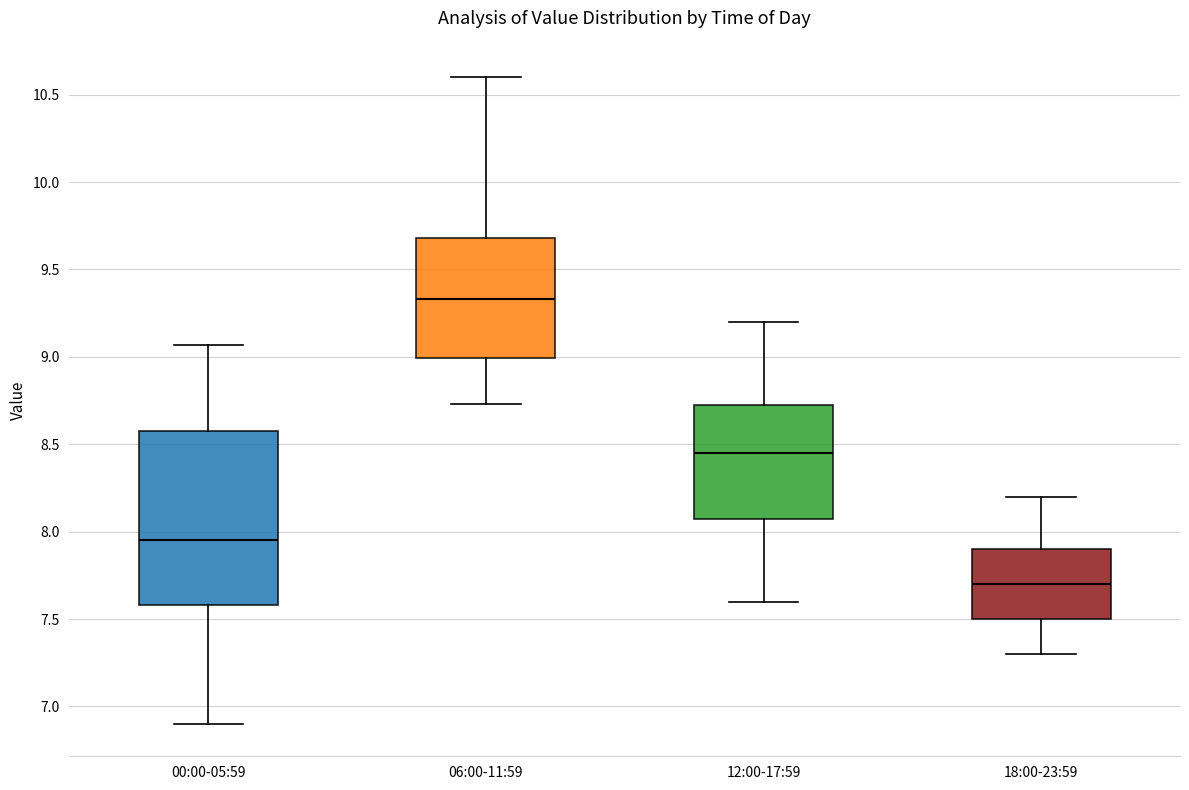

Comparing the boxes themselves (not the whiskers), which one is the tallest?

00:00-05:59